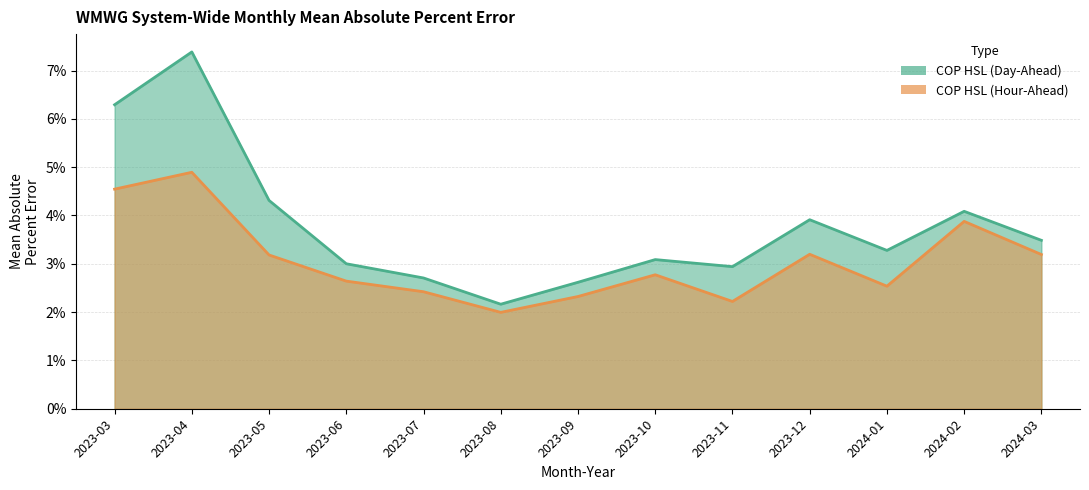

What are all the series names shown in the legend?

COP HSL (Day-Ahead), COP HSL (Hour-Ahead)